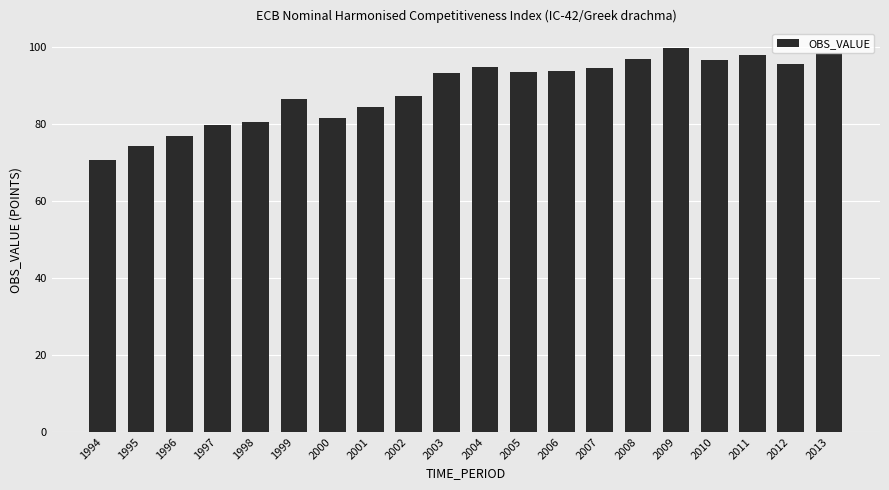

How many bars are there in total?

20